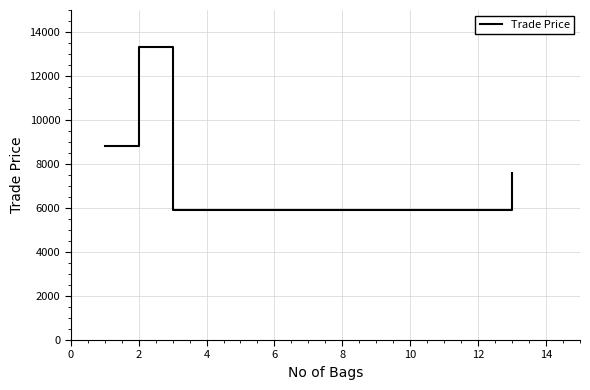

How many interior local peaks (higher than both neighbors) does the data have?

1